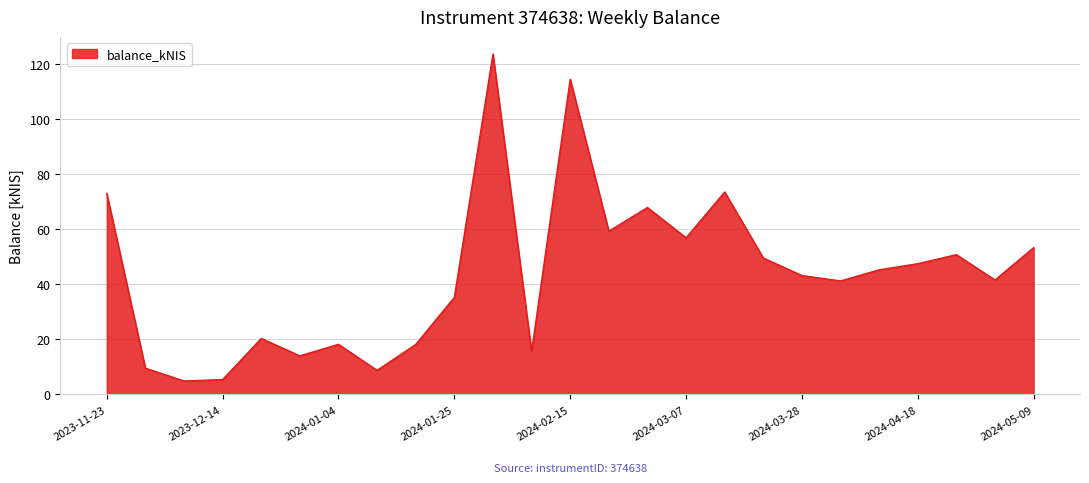

What is the difference between the second highest and minimum values?

109.7